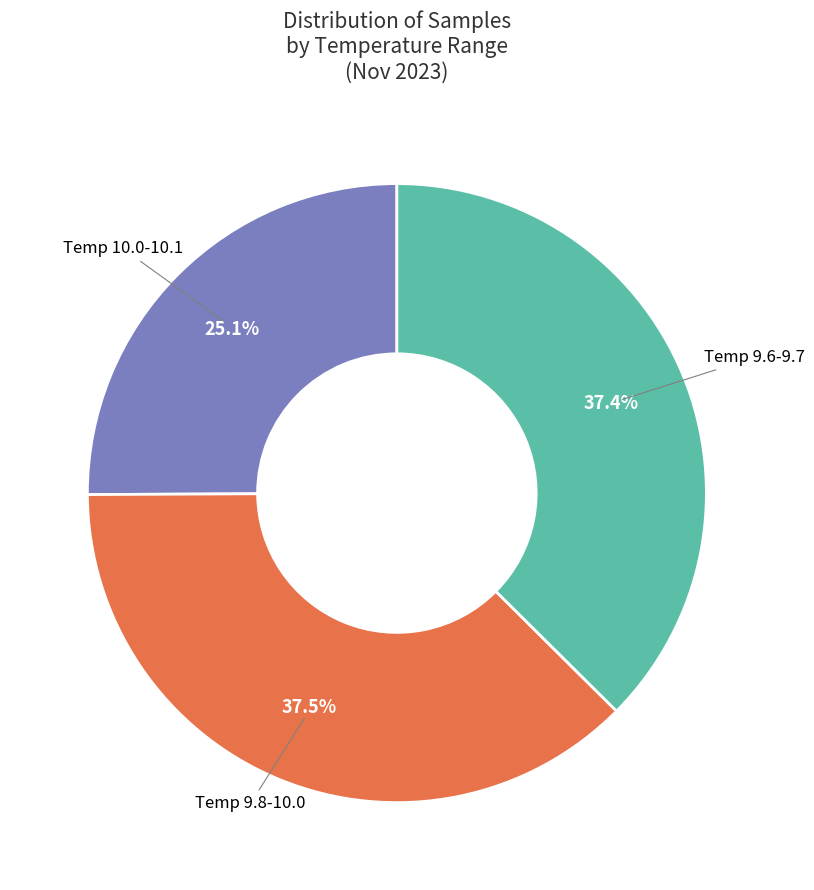

Is there any slice that represents more than half of the pie?

No